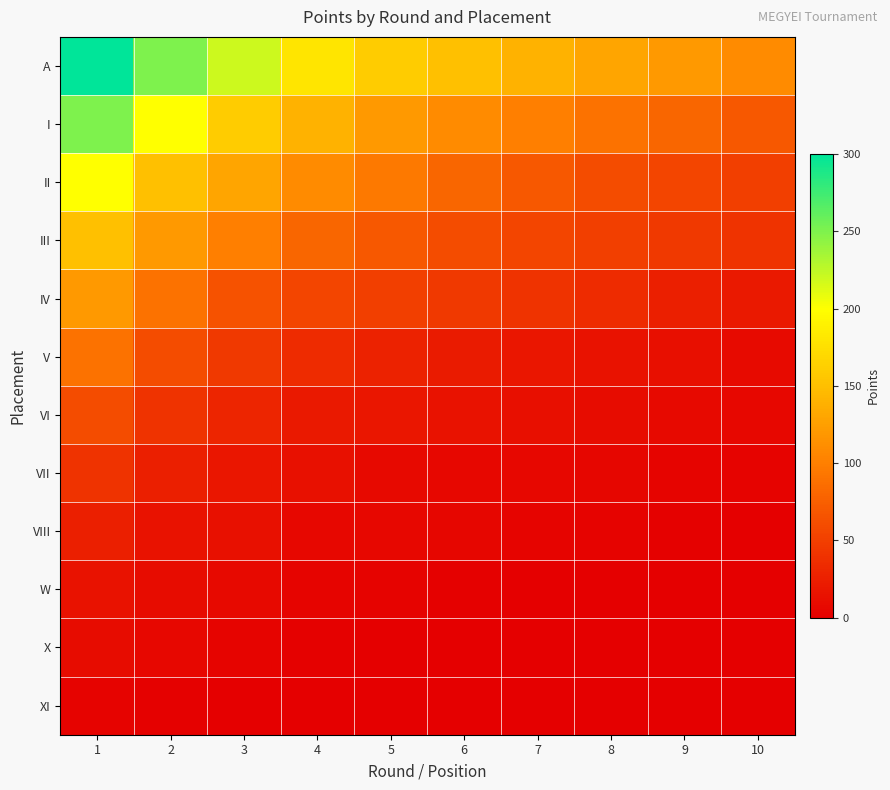

How many categories are shown in the chart?

10